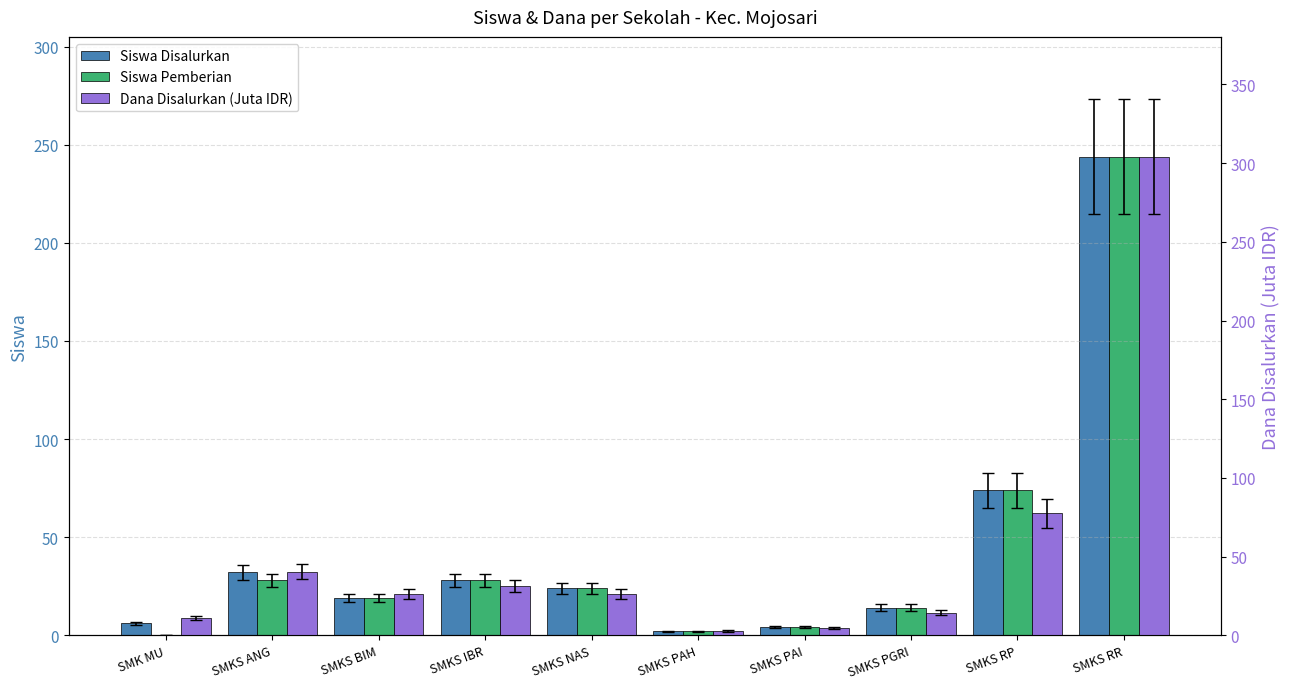

At which label does Dana Disalurkan (Juta IDR) first exceed 26?

SMKS ANG